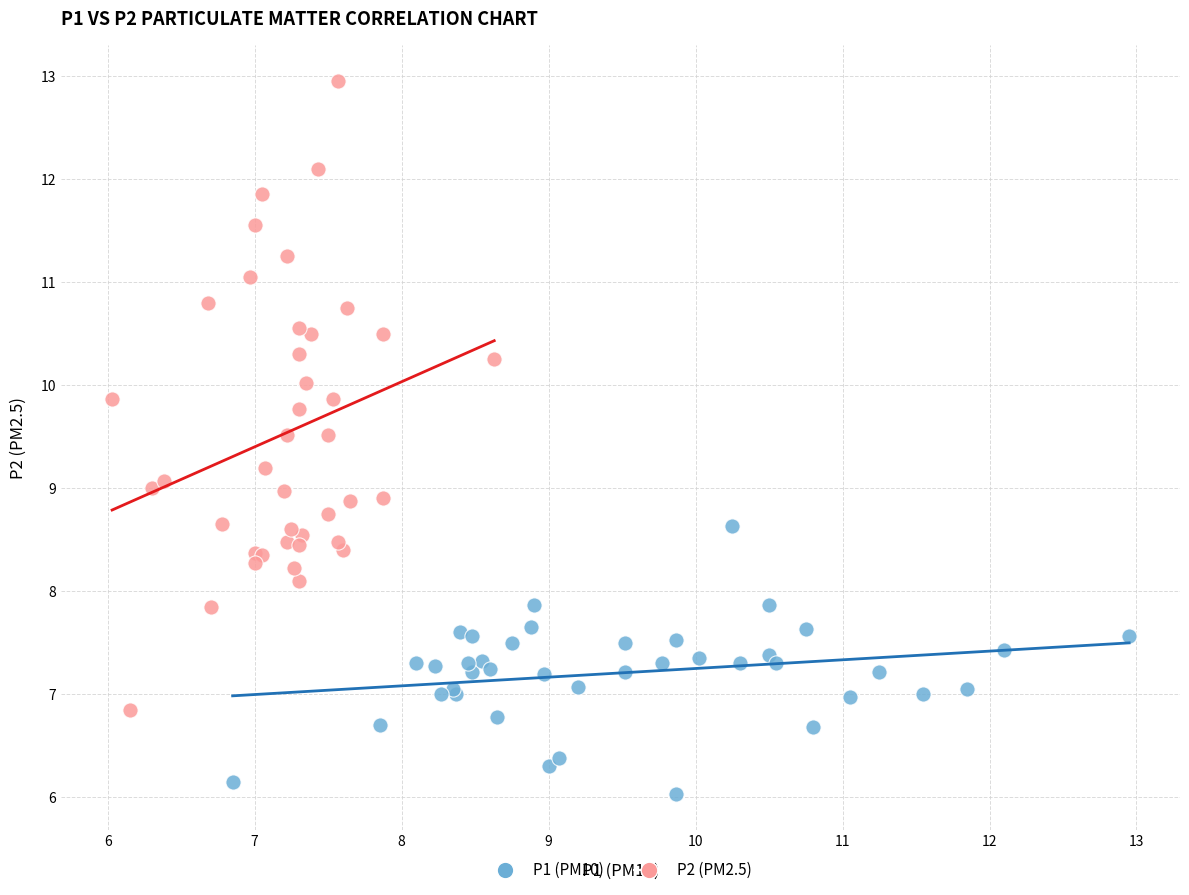

Which series has the widest spread of Y values?

P2 (PM2.5)